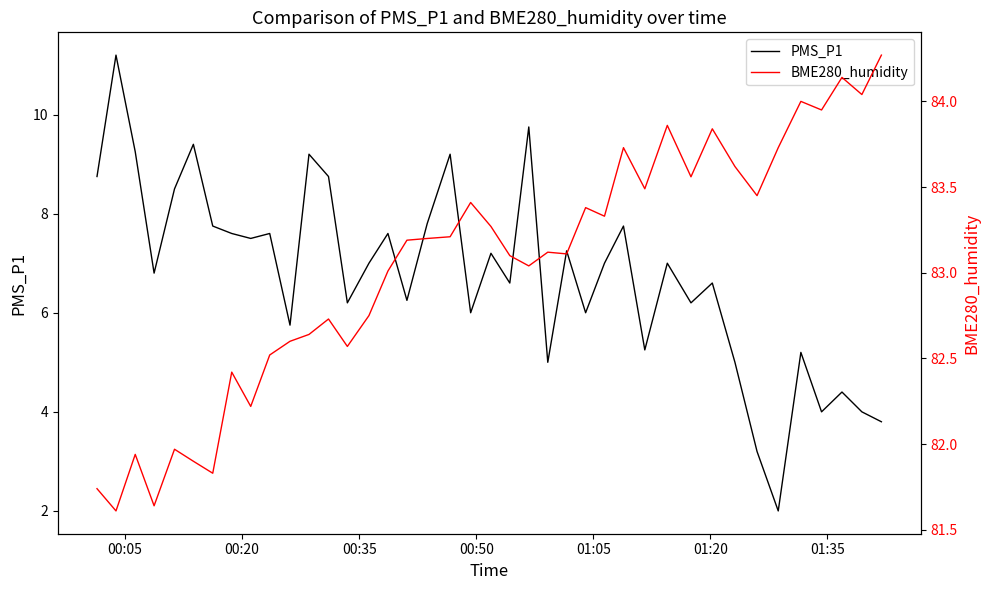

What is the minimum value for PMS_P1?

2.0